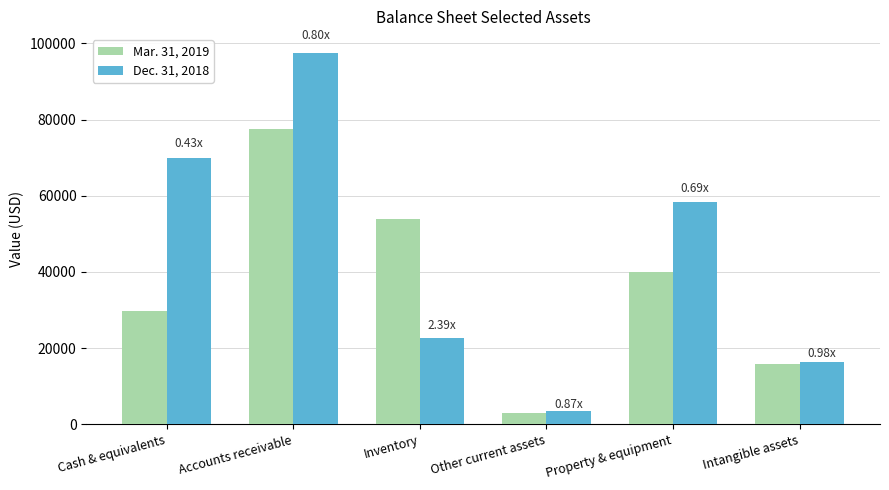

What is the value of the Mar. 31, 2019 bar at the 4th from the left?

3012